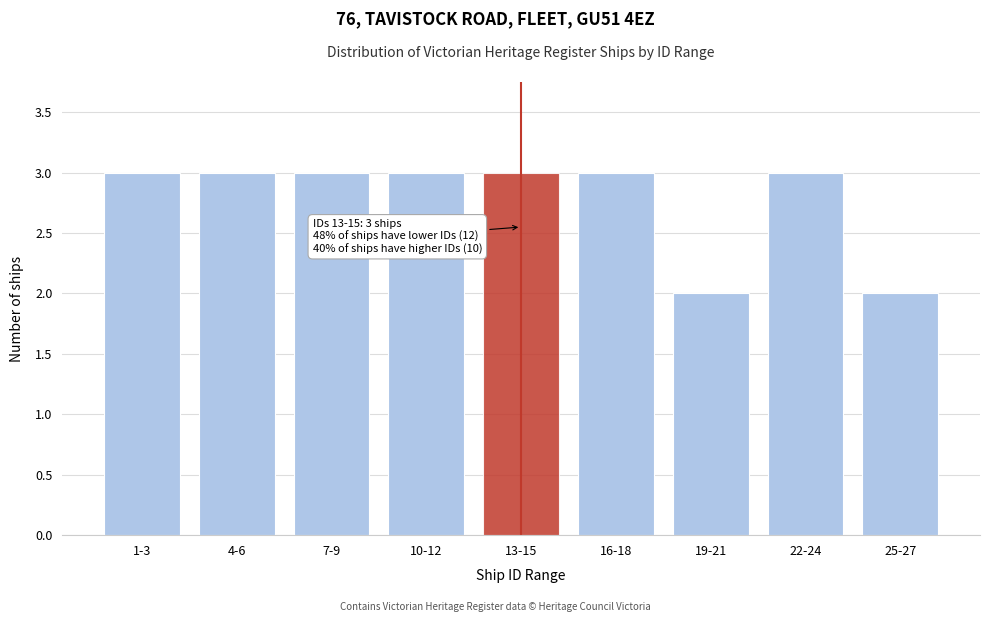

Reading left to right, list all the values displayed in this chart.

3	3	3	3	3	3	2	3	2